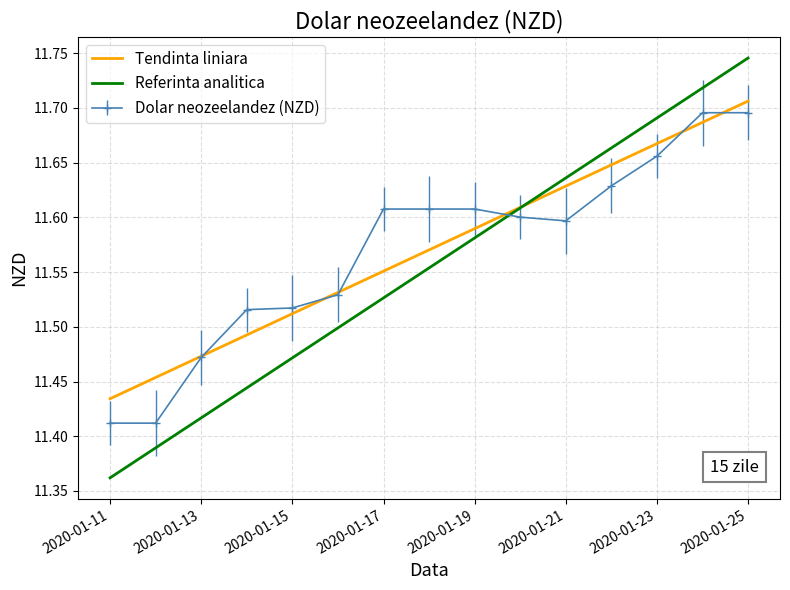

How many intersections are there between Dolar neozeelandez (NZD) and Referinta analitica?

1